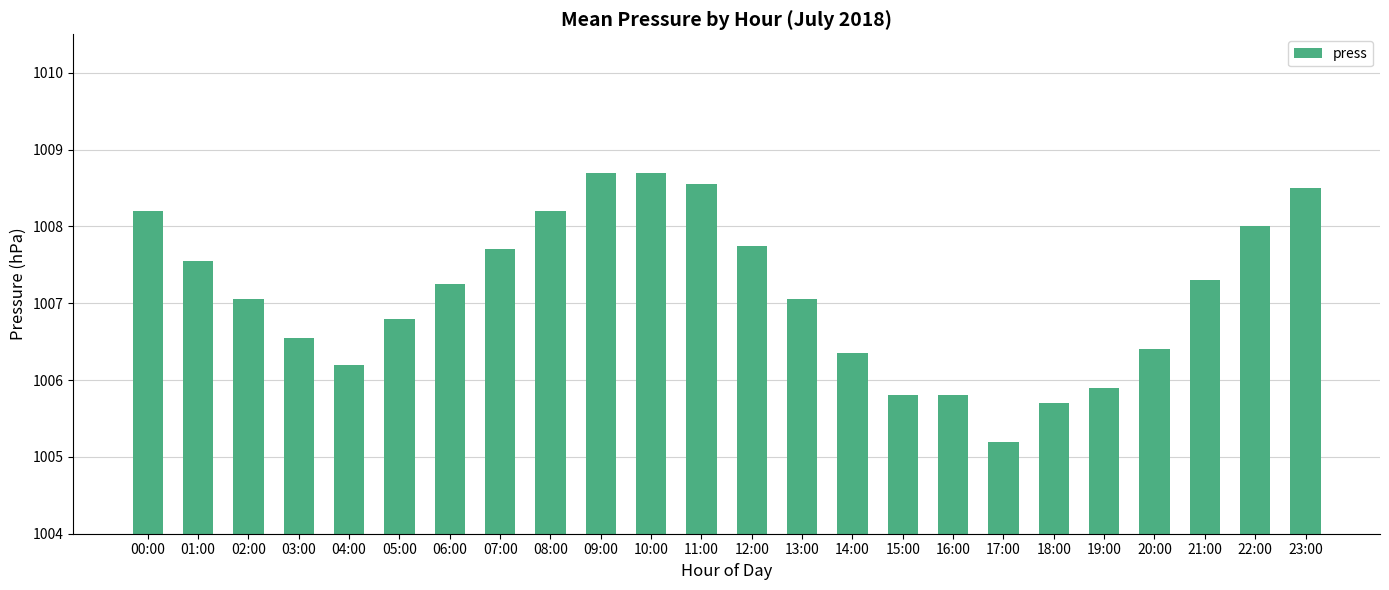

Is it true that the value at 08:00 is 1008.2?

True